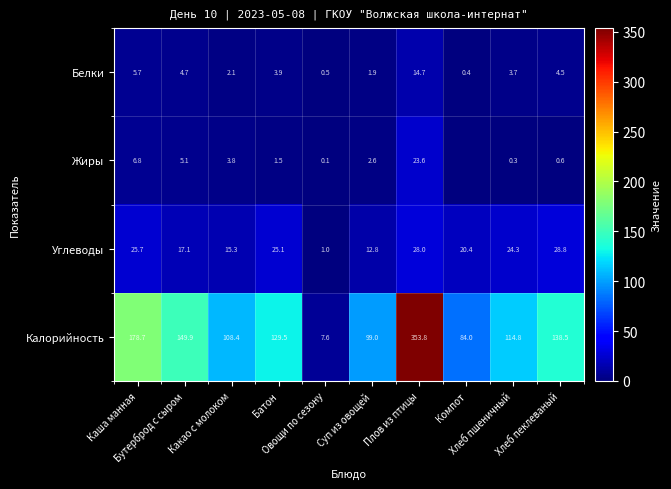

Between Компот and Суп из овощей, which is larger?

Суп из овощей